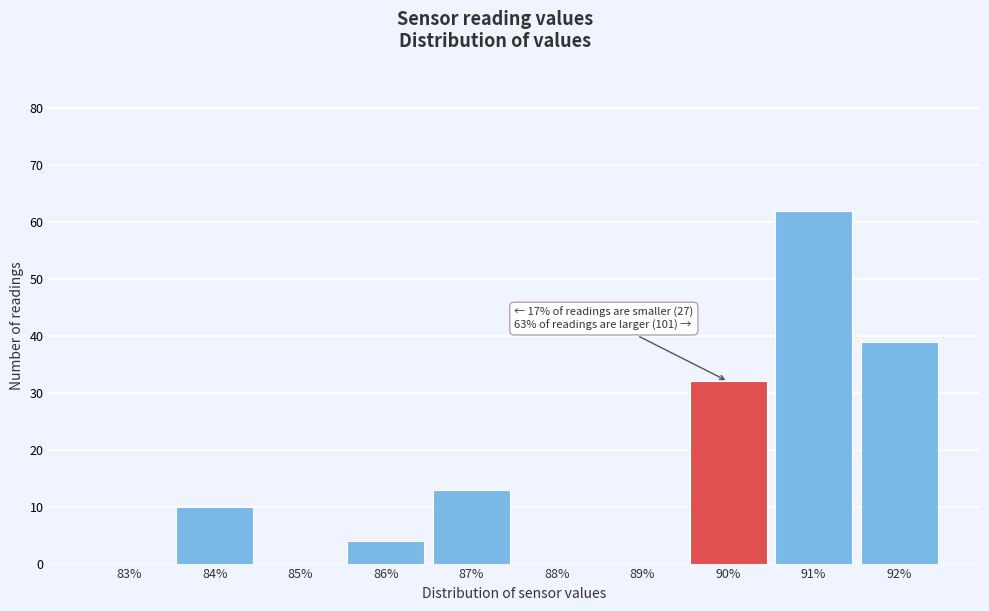

Reading left to right, extract all data points from this chart.

83%=0	84%=10	85%=0	86%=4	87%=13	88%=0	89%=0	90%=32	91%=62	92%=39